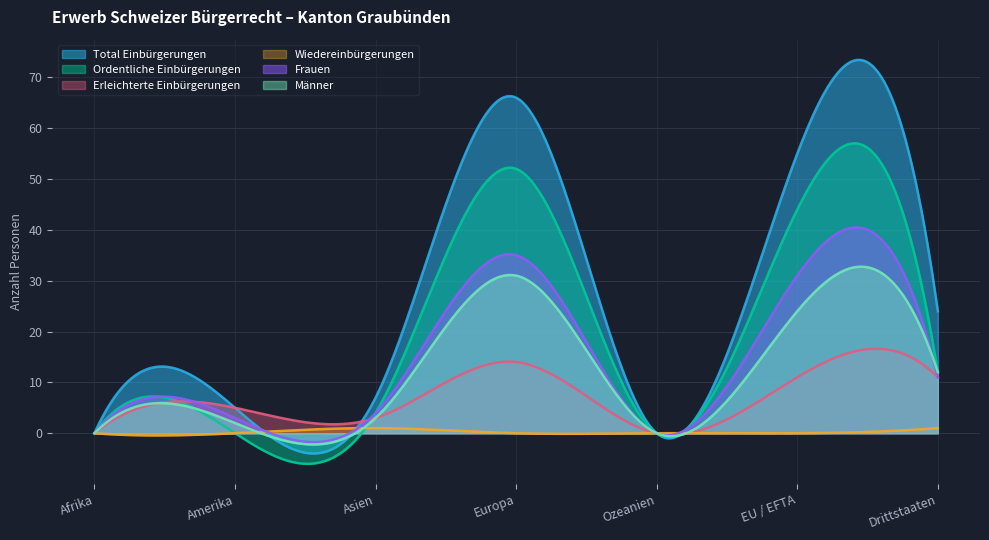

Reading left to right, what are all the values shown in this chart?

Total Einbürgerungen: Afrika=0	Amerika=5	Asien=7	Europa=66	Ozeanien=0	EU / EFTA=55	Drittstaaten=24
Ordentliche Einbürgerungen: Afrika=0	Amerika=0	Asien=4	Europa=52	Ozeanien=0	EU / EFTA=44	Drittstaaten=12
Erleichterte Einbürgerungen: Afrika=0	Amerika=5	Asien=3	Europa=14	Ozeanien=0	EU / EFTA=11	Drittstaaten=11
Wiedereinbürgerungen: Afrika=0	Amerika=0	Asien=1	Europa=0	Ozeanien=0	EU / EFTA=0	Drittstaaten=1
Frauen: Afrika=0	Amerika=3	Asien=4	Europa=35	Ozeanien=0	EU / EFTA=31	Drittstaaten=11
Männer: Afrika=0	Amerika=2	Asien=3	Europa=31	Ozeanien=0	EU / EFTA=24	Drittstaaten=12